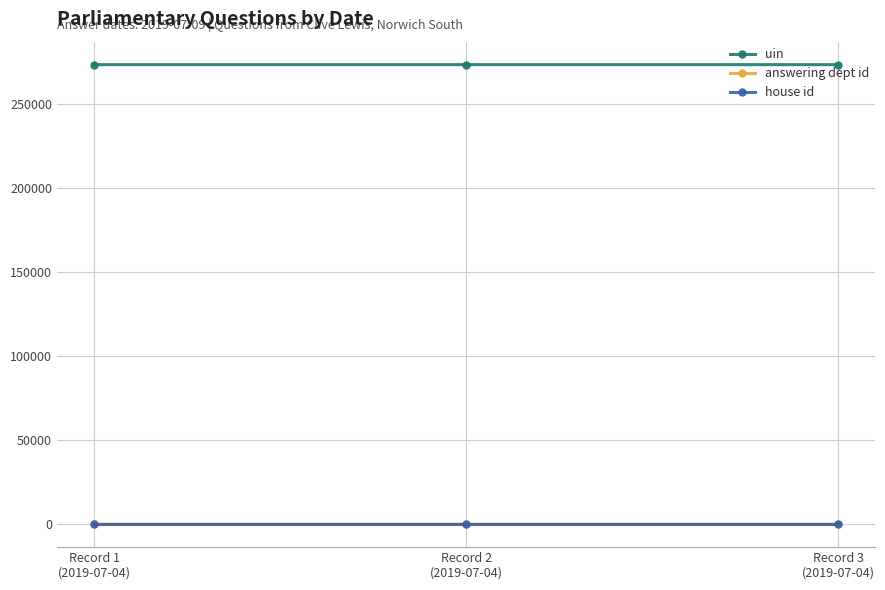

Is the value of uin at Record 1
(2019-07-04) greater than the value of house id at Record 1
(2019-07-04)?

Yes